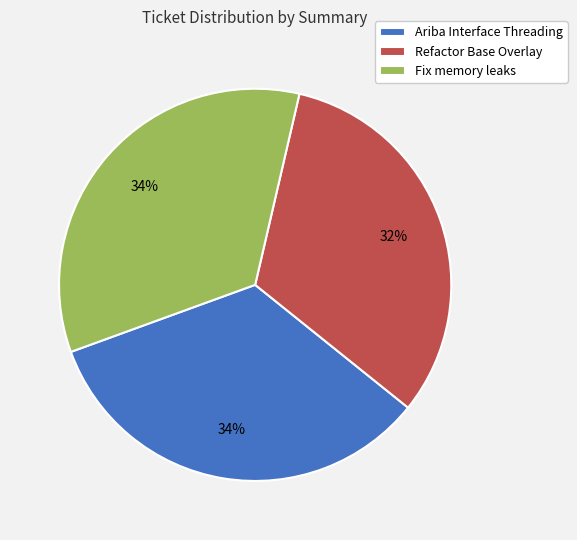

To the nearest percent, what is the average slice percentage?

33%